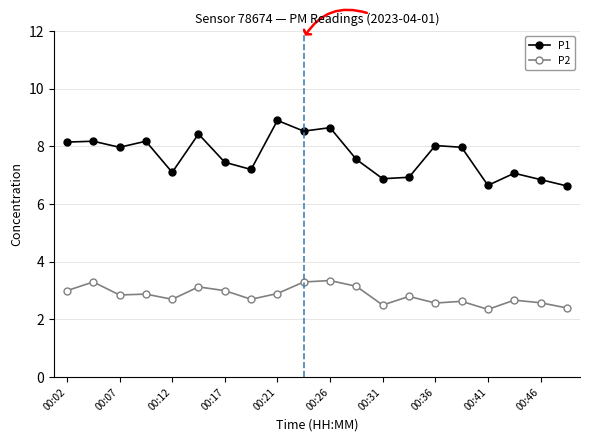

Which series has the largest total across all categories?

P1